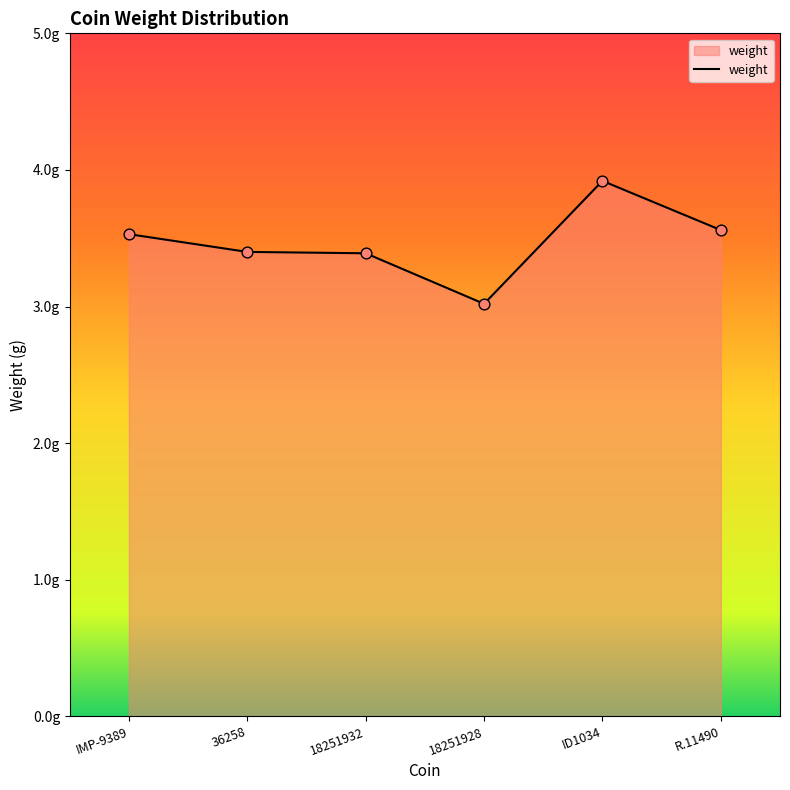

Which has a higher value, 36258 or 18251928?

36258